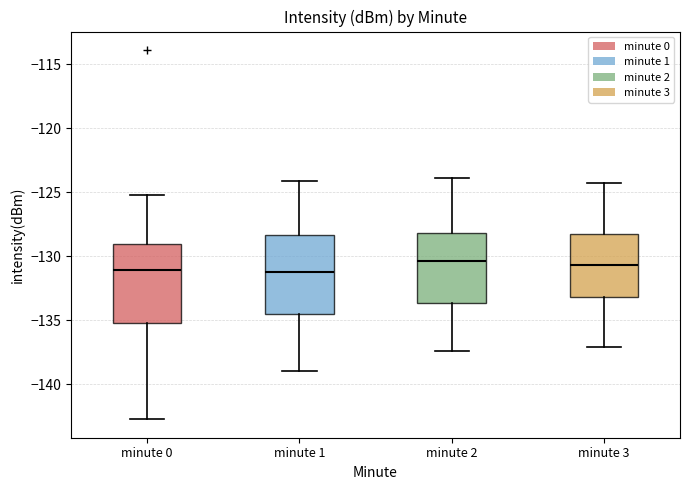

Where is the lower edge of the box for minute 3 on the y-axis? The values are not printed on the chart, so give them approximately, as read against the axis.

-133.0